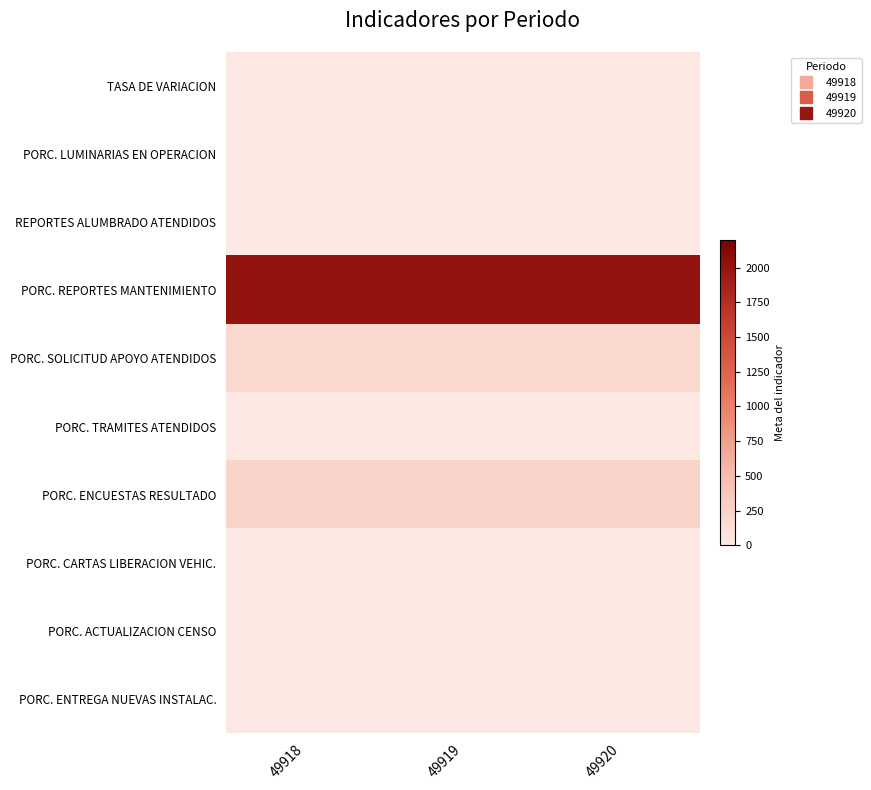

Reading right to left, transcribe all the data shown in this chart.

TASA DE VARIACION: 49920=0	49919=0	49918=1
PORC. LUMINARIAS EN OPERACION: 49920=0	49919=1	49918=0
REPORTES ALUMBRADO ATENDIDOS: 49920=1	49919=0	49918=0
PORC. REPORTES MANTENIMIENTO: 49920=2000	49919=2000	49918=2000
PORC. SOLICITUD APOYO ATENDIDOS: 49920=190	49919=190	49918=190
PORC. TRAMITES ATENDIDOS: 49920=15	49919=15	49918=15
PORC. ENCUESTAS RESULTADO: 49920=240	49919=240	49918=240
PORC. CARTAS LIBERACION VEHIC.: 49920=10	49919=10	49918=10
PORC. ACTUALIZACION CENSO: 49920=1	49919=1	49918=1
PORC. ENTREGA NUEVAS INSTALAC.: 49920=15	49919=15	49918=15